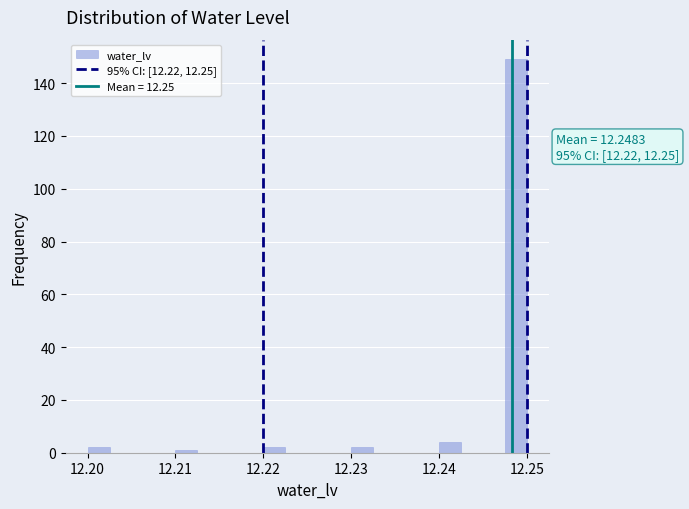

Around what value on the x-axis is the tallest bar? Give the approximate position of its centre, as read against the axis.

12.249